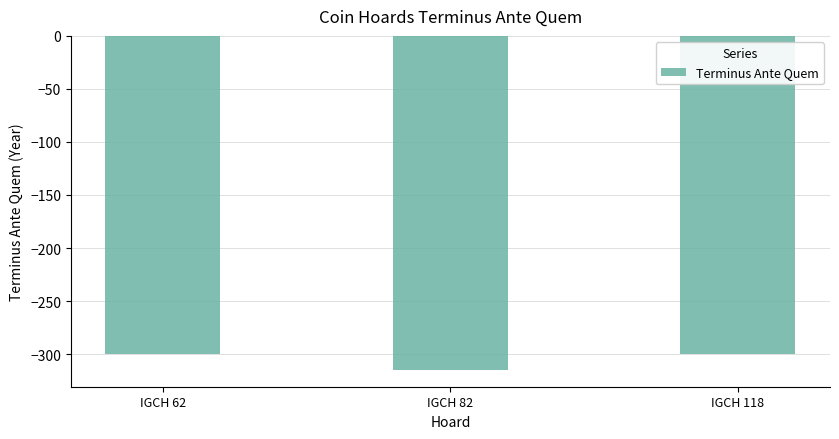

What is the difference between the second highest and minimum values?

15